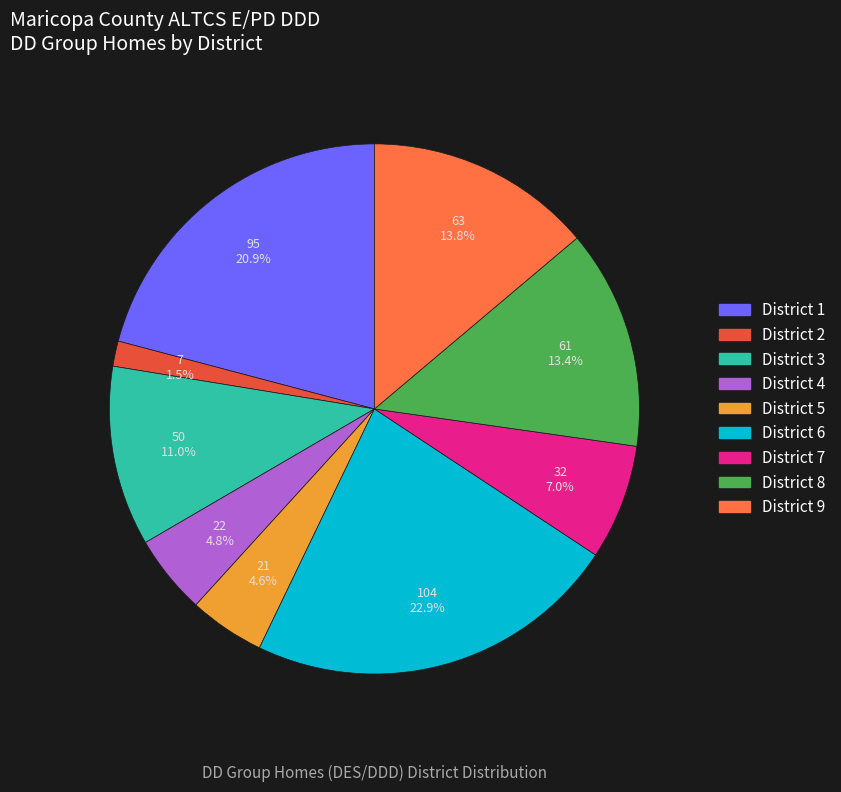

To the nearest percent, what percentage of the pie is District 8?

13%